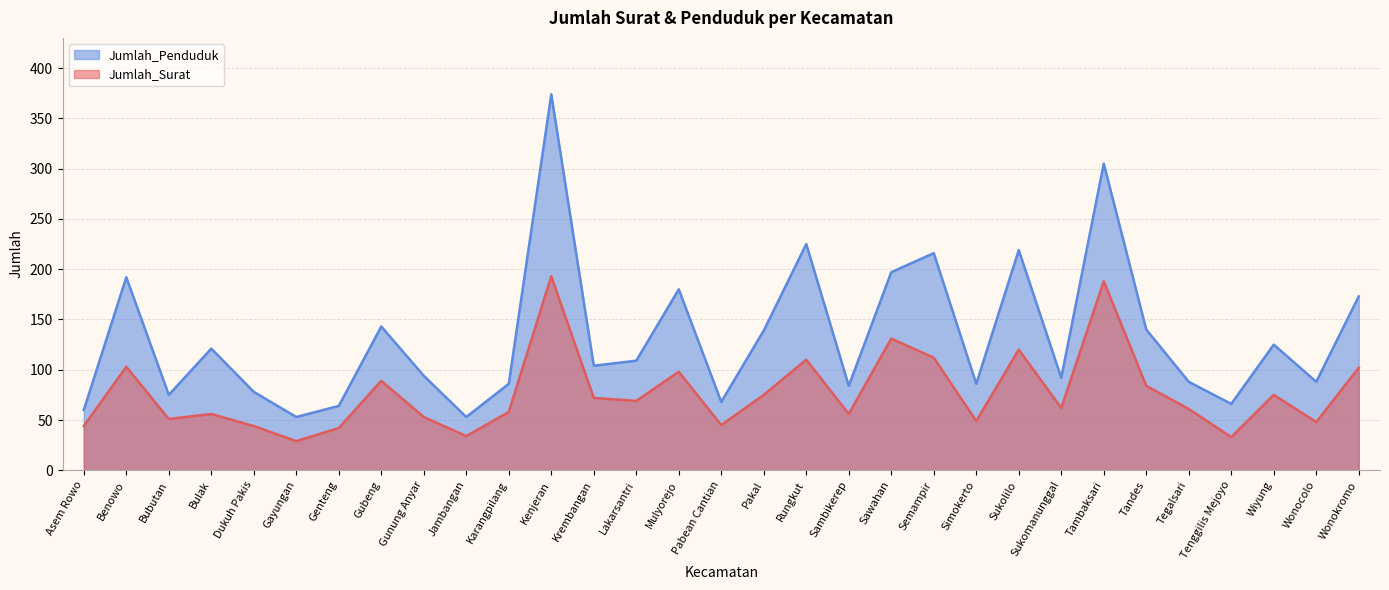

At which label does Jumlah_Penduduk reach its minimum?

Gayungan